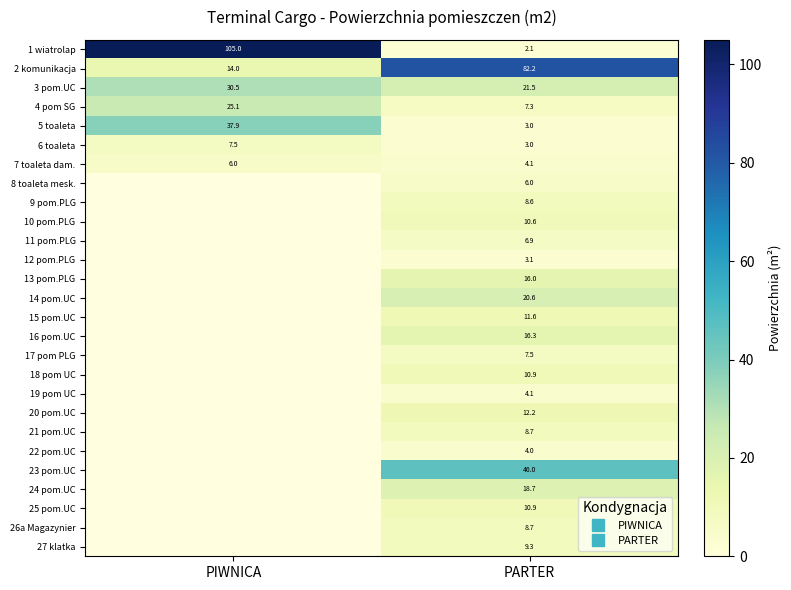

The 7 toaleta dam. series shows 5.8 at PARTER. True or false?

False